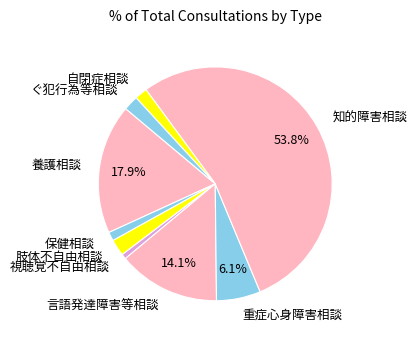

What portion of the pie excludes 言語発達障害等相談?

85.9%